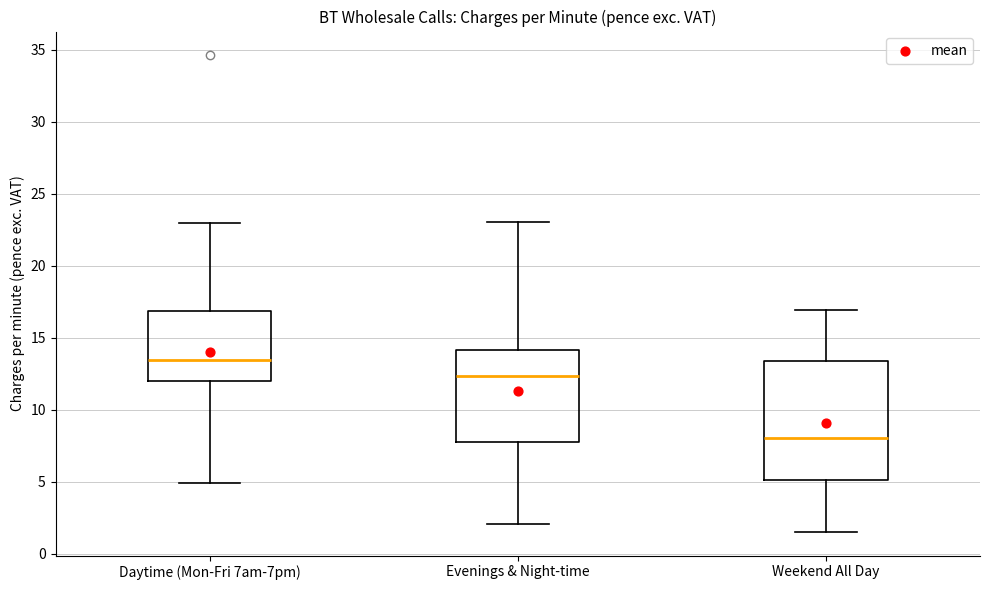

Reading left to right, read every box against the y-axis: the position of its median line, the range the box covers, and the ends of its whiskers. The values are not printed on the chart, so give them approximately, as read against the axis.

Daytime (Mon-Fri 7am-7pm): median 13.5, box 12.0 to 17.0, whiskers 5.0 to 23.0
Evenings & Night-time: median 12.5, box 7.5 to 14.0, whiskers 2.0 to 23.0
Weekend All Day: median 8.0, box 5.0 to 13.5, whiskers 1.5 to 17.0